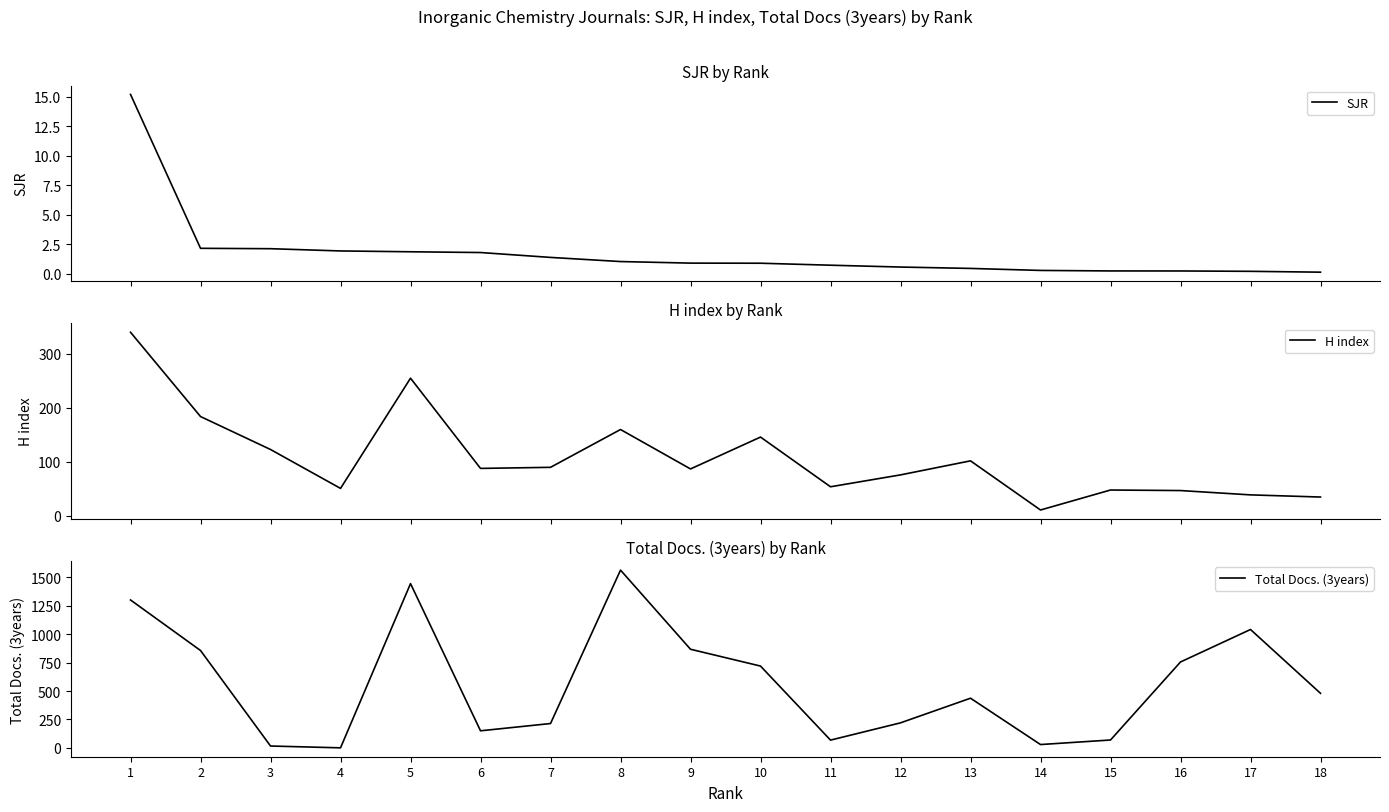

Does the chart display data point markers on the line(s)?

No